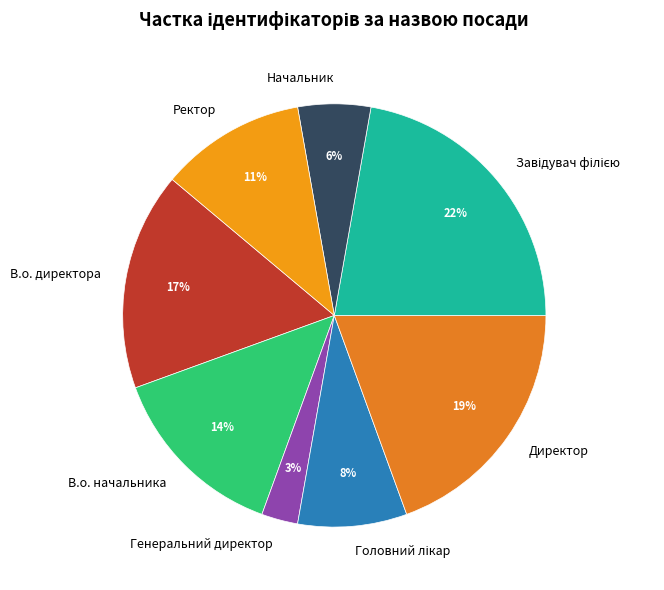

How many slices are in this pie chart?

8